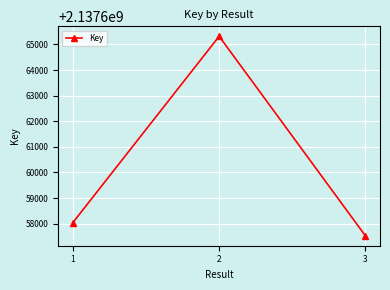

Count the number of categories in the chart.

3